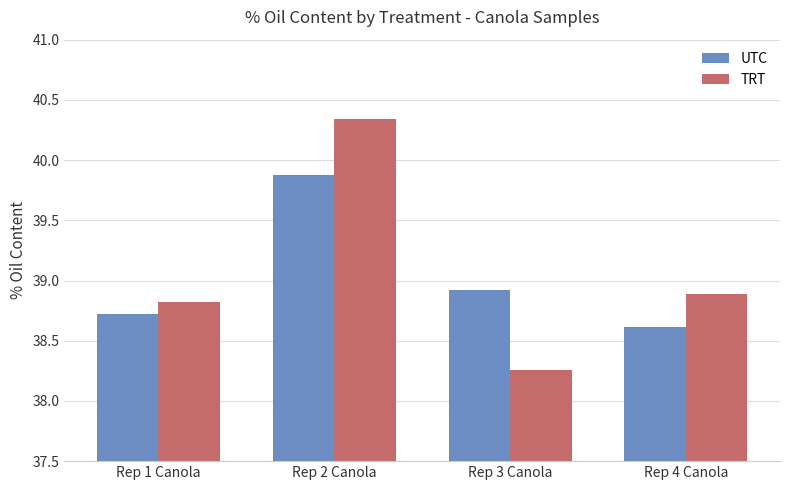

Where is TRT nearest to the value 39?

Rep 4 Canola